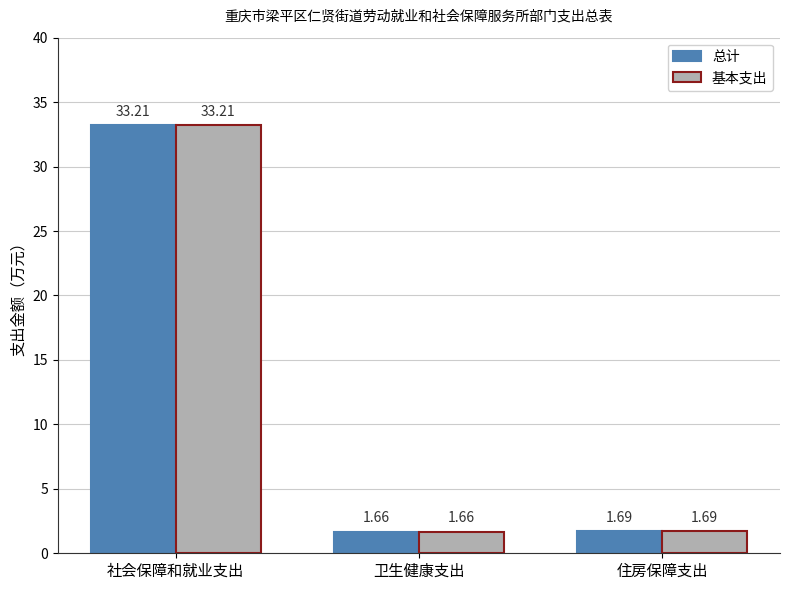

What position from the left is 住房保障支出?

3